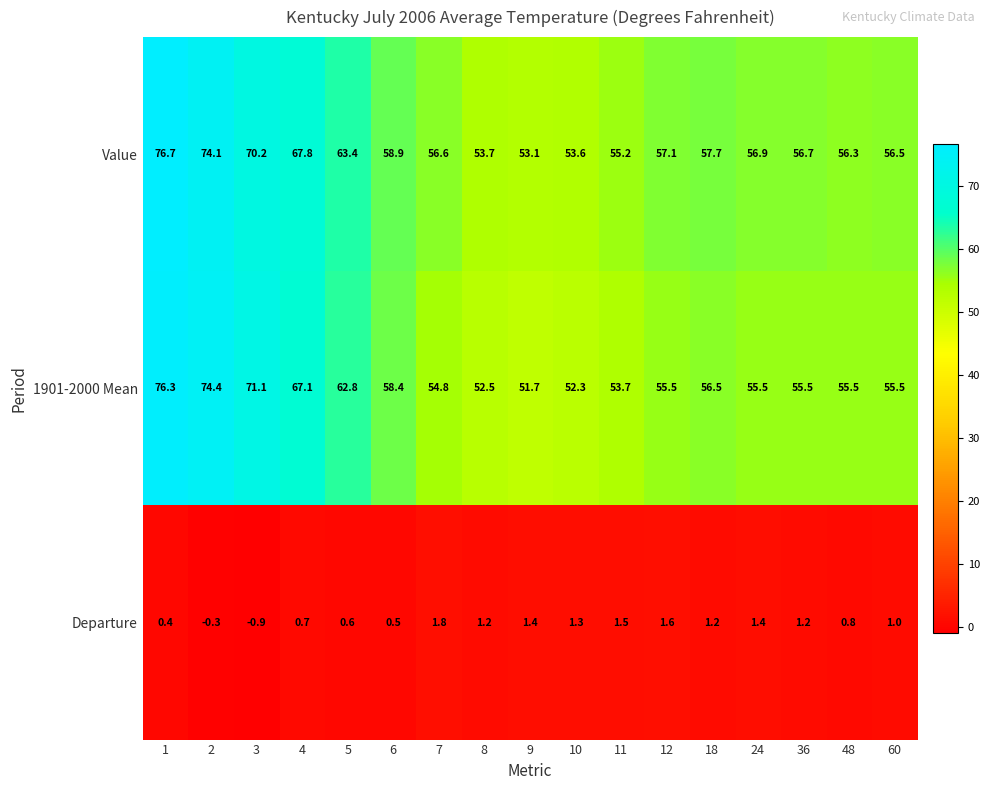

What is the sum of the Departure values at 9 and 1?

1.8